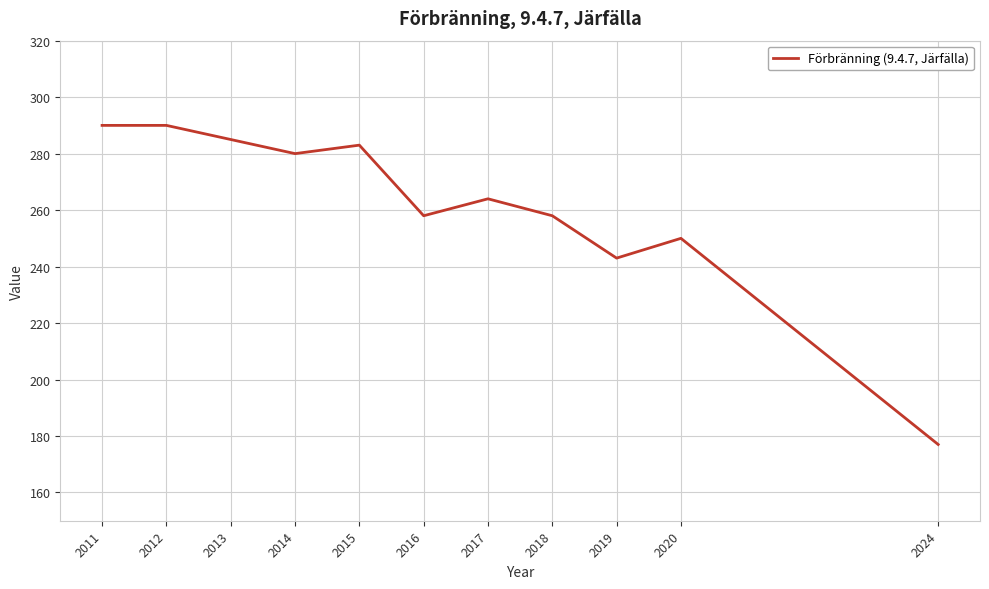

Where is the data nearest to the value 233?

2019